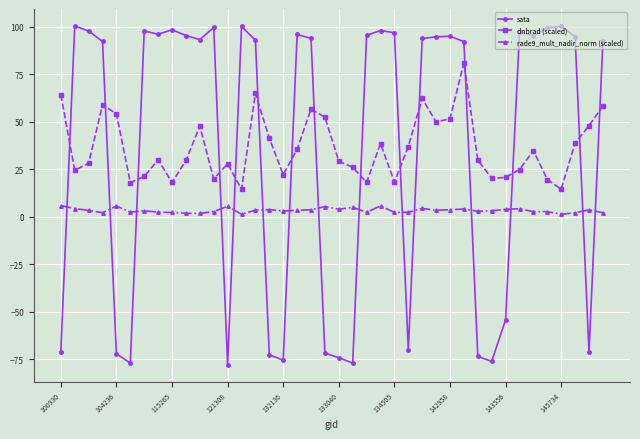

Rank the series by their maximum value, from highest to lowest.

sata, dnbrad (scaled), rade9_mult_nadir_norm (scaled)